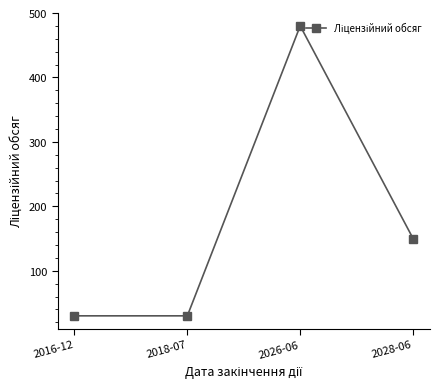

How many interior local peaks (higher than both neighbors) does the data have?

1